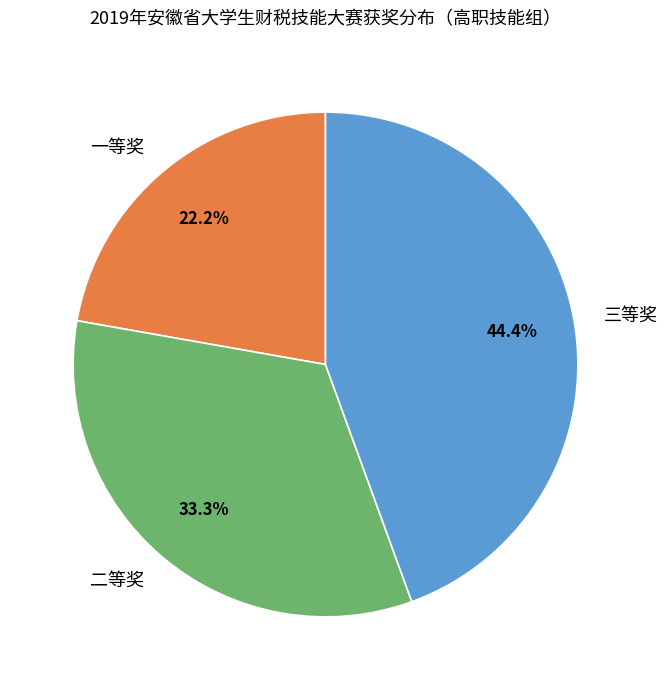

Rank the categories by value from lowest to highest.

一等奖, 二等奖, 三等奖